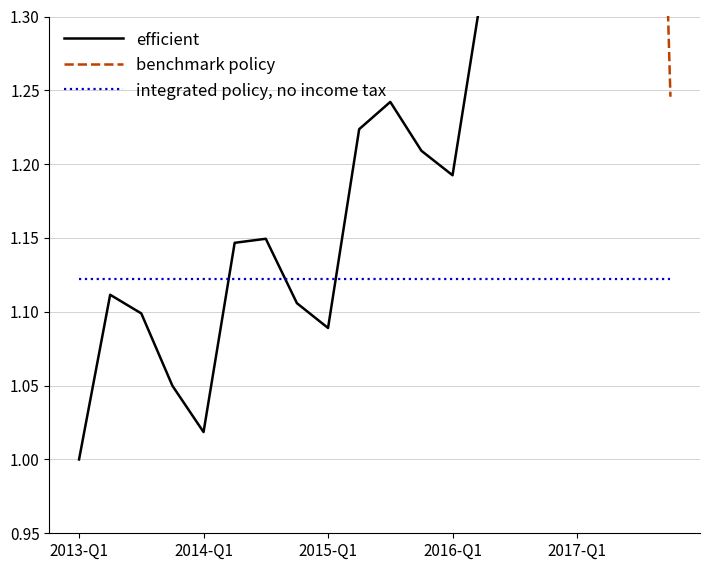

Is the value of benchmark policy at 18 greater than the value of integrated policy, no income tax at 15?

Yes